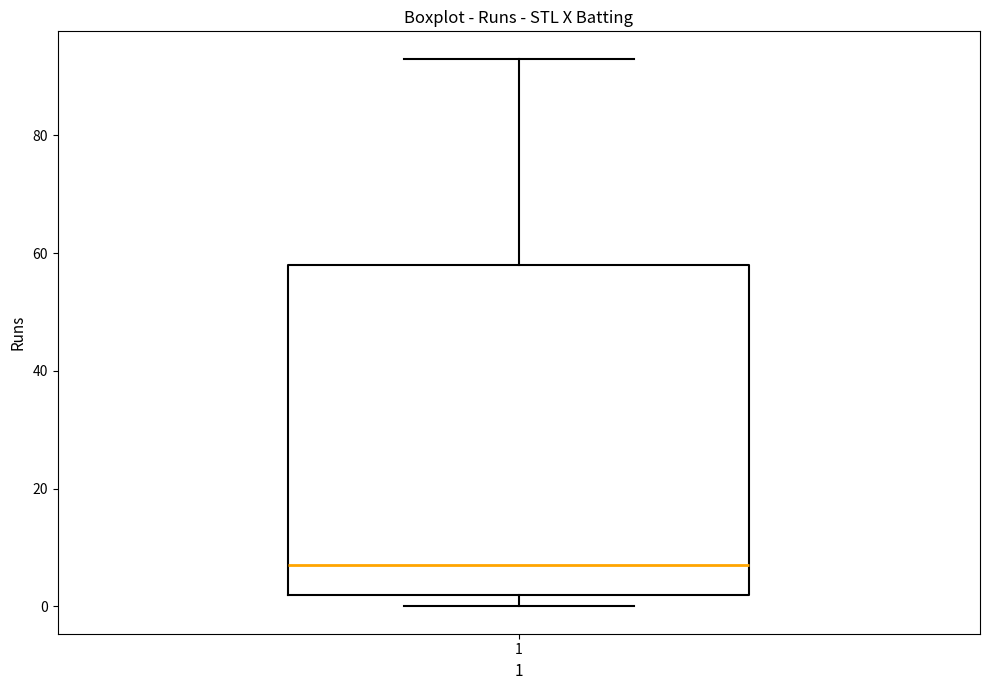

Transcribe this box plot: give where the median line is, the range the box spans, and where the two whiskers end, as read against the y-axis. The values are not printed on the chart, so give them approximately, as read against the axis.

median 8, box 2 to 58, whiskers 0 to 94